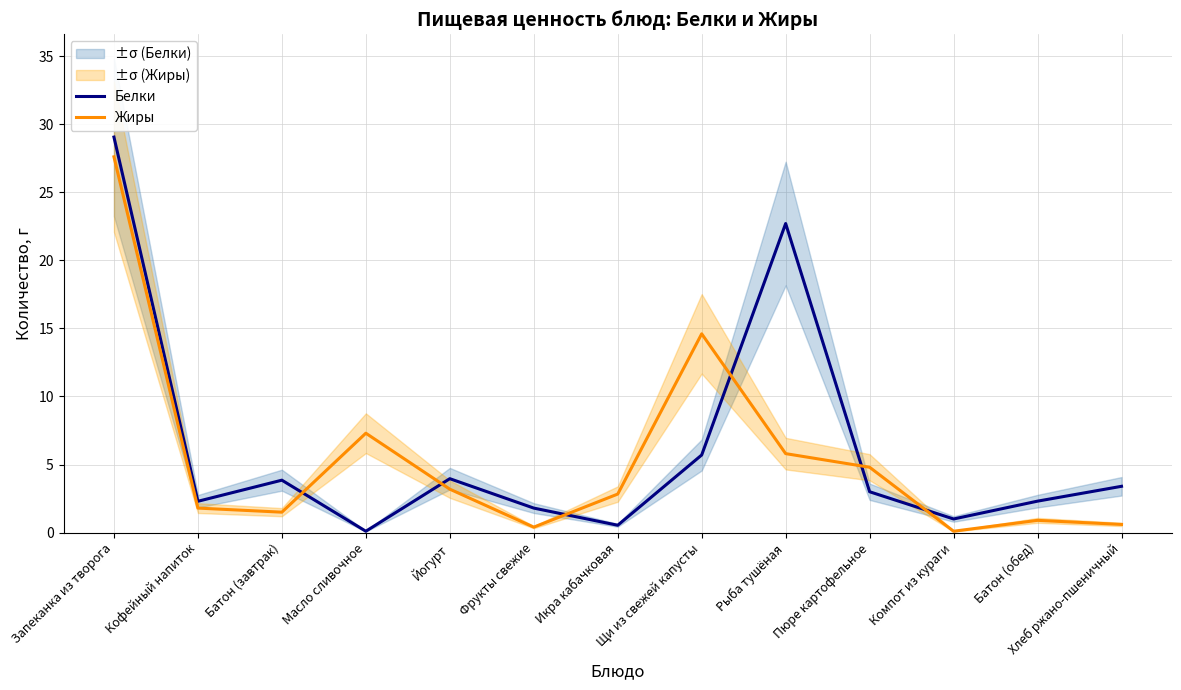

At which label does Белки first exceed 3?

Запеканка из творога